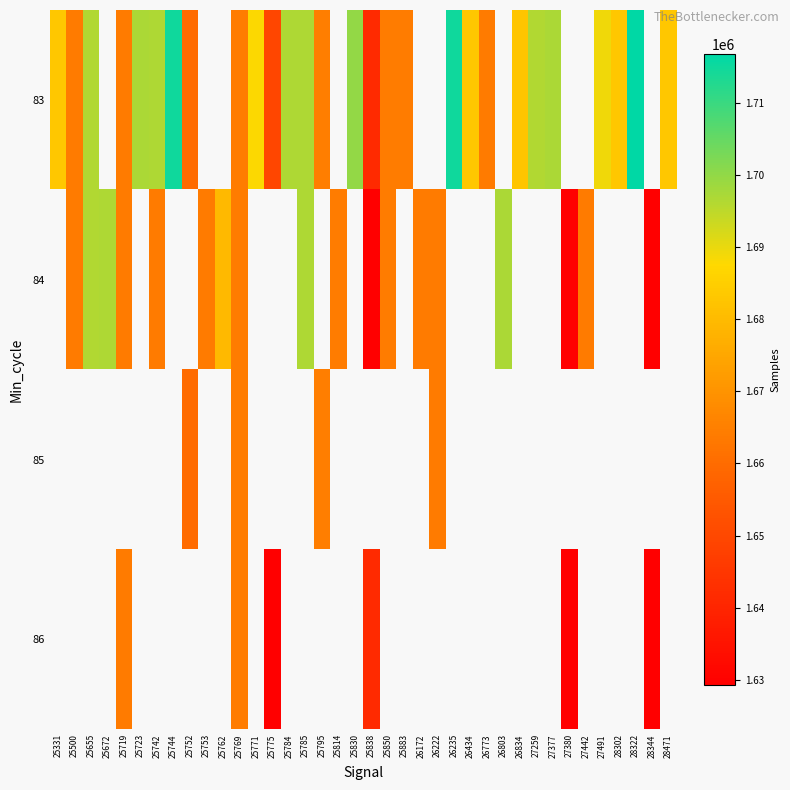

Between 25830 and 25672, which is larger?

25672